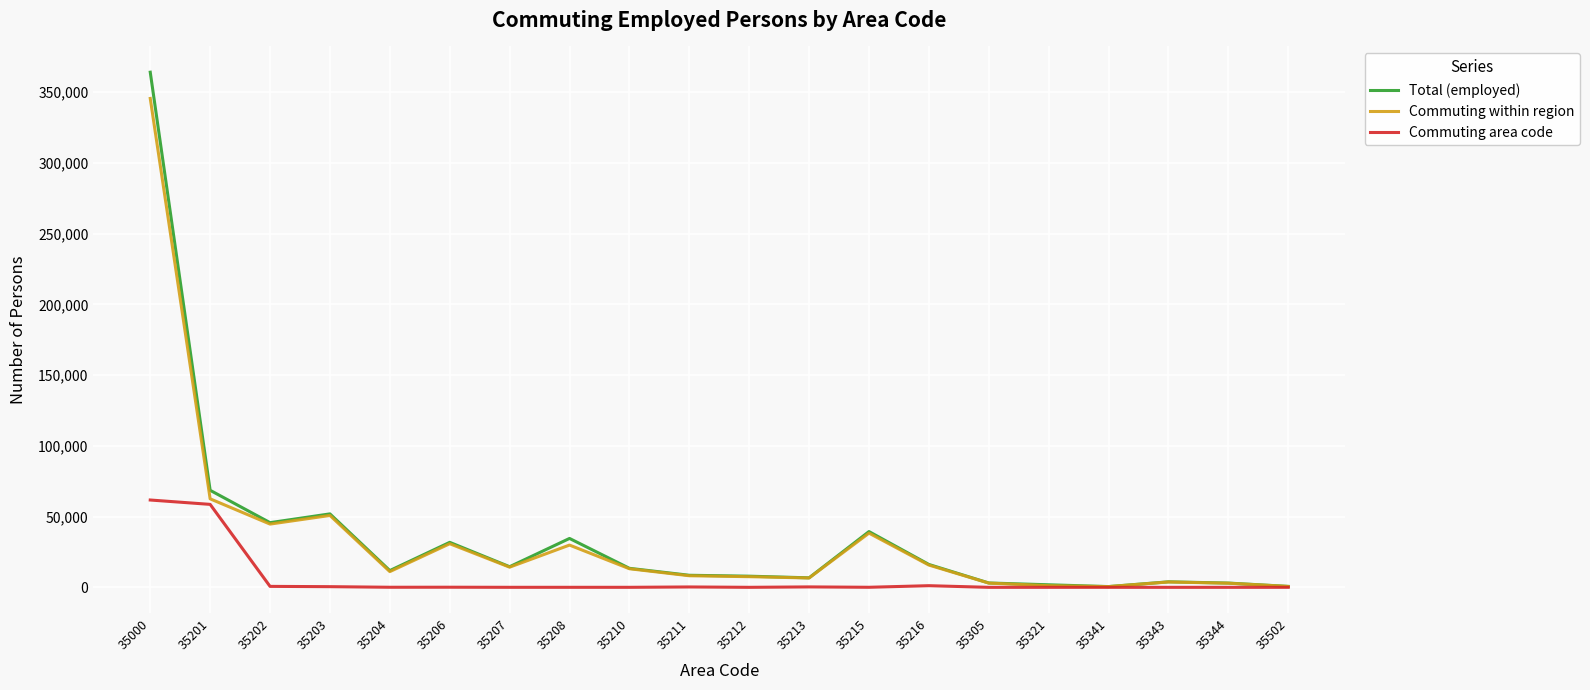

List the series in order of their peak value, lowest first.

Commuting area code, Commuting within region, Total (employed)